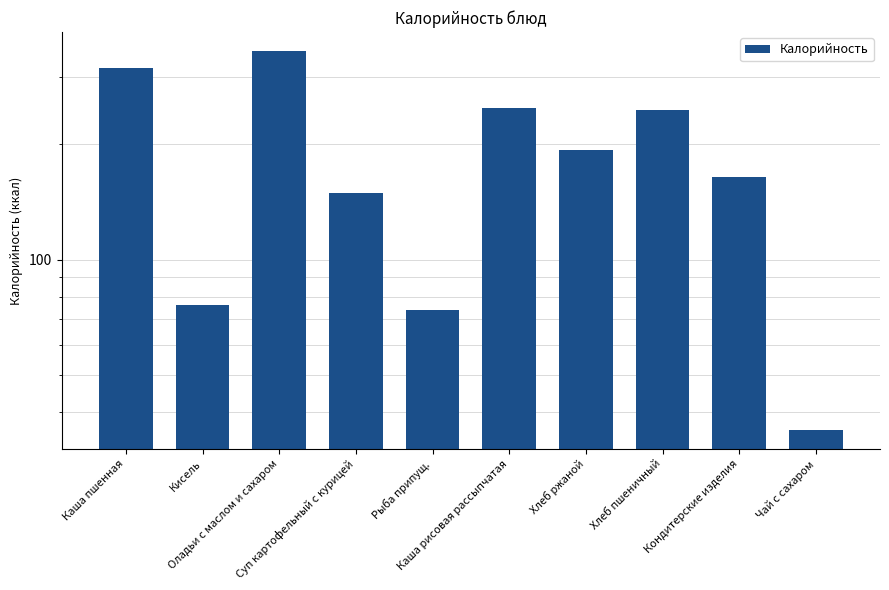

What is the value of the 4th bar from the left?

149